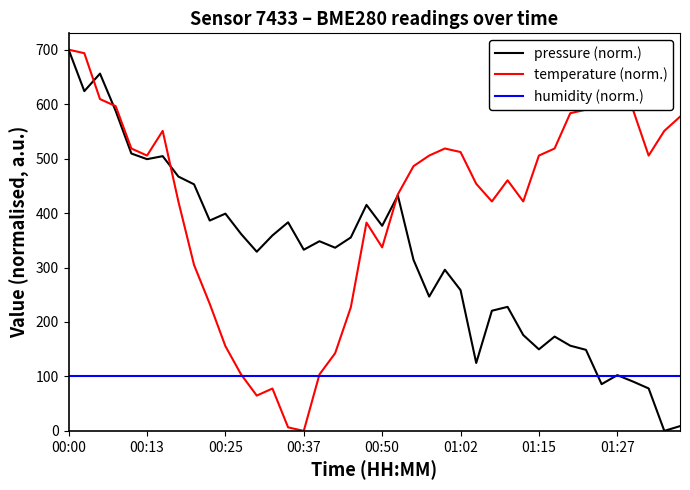

What is the highest value of the humidity (norm.) series?

100.0